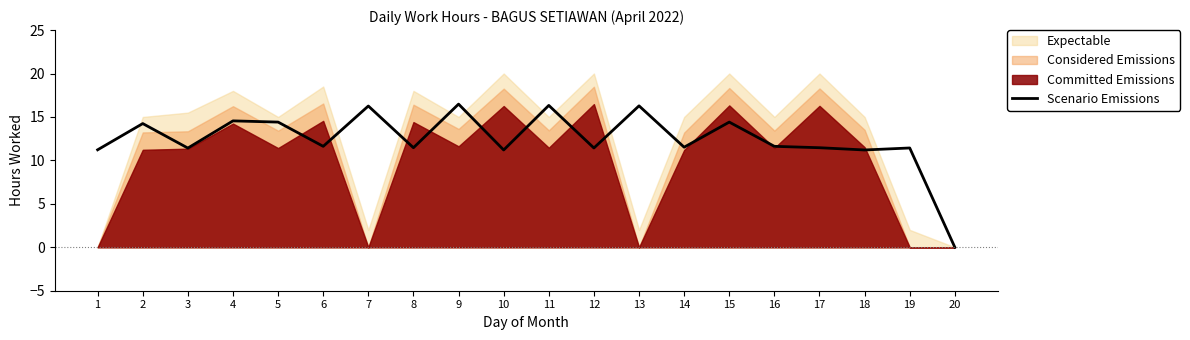

Is it true that Scenario Emissions equals 11.4 at 19?

True